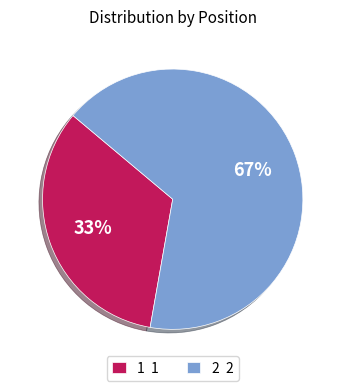

To the nearest percent, what is the combined percentage of 1 and 2?

100%